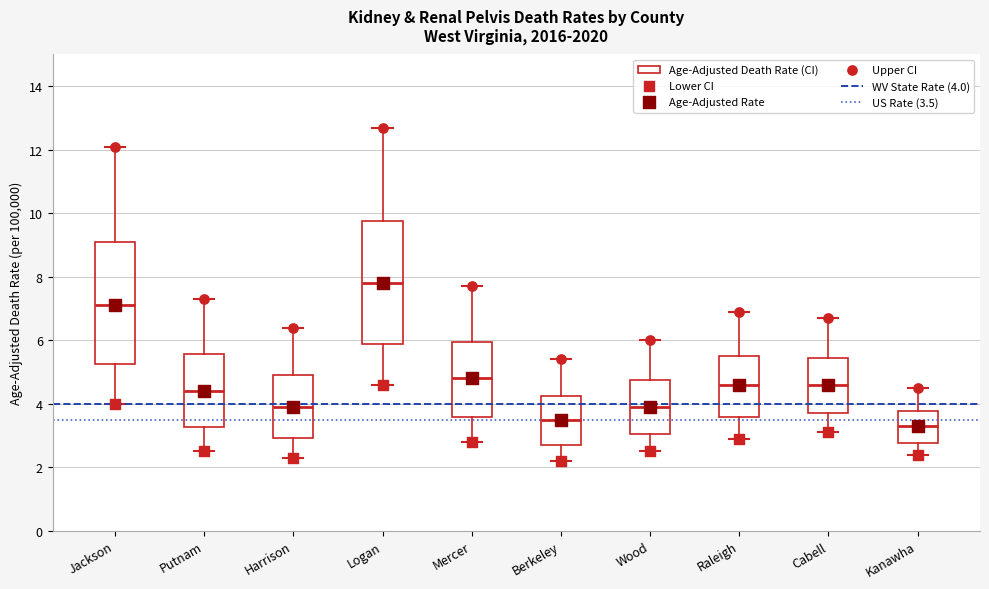

Where does the lower whisker of the box for Cabell end on the y-axis? The values are not printed on the chart, so give them approximately, as read against the axis.

3.2